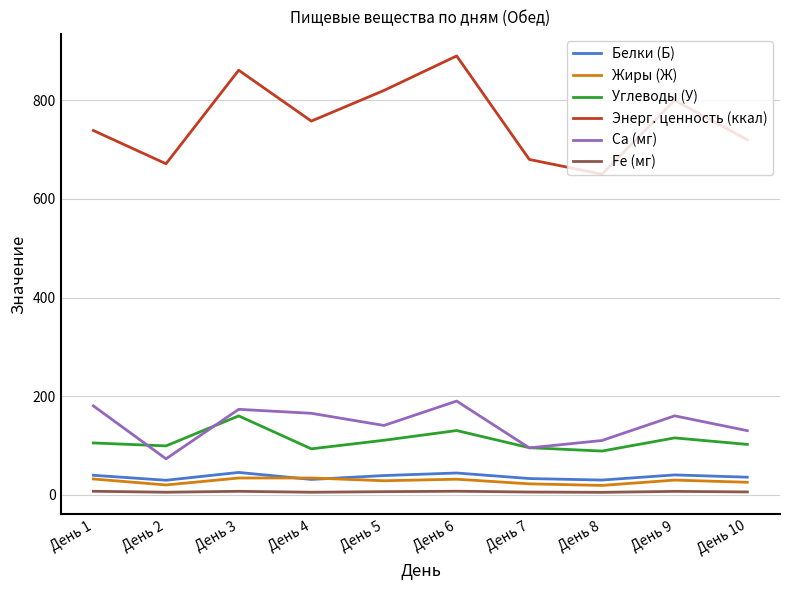

Count the number of data series in this chart.

6